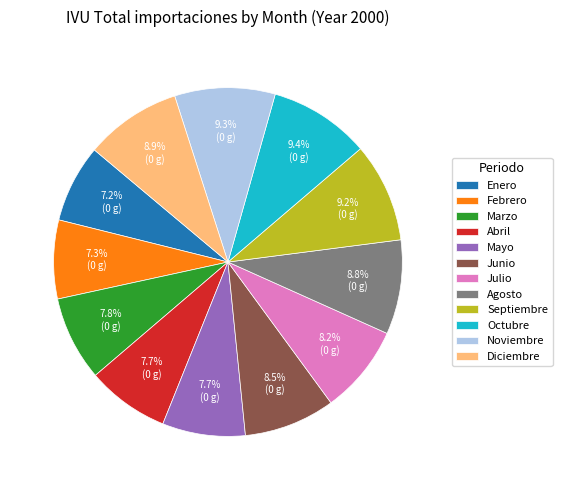

To the nearest percent, what percentage of the pie is Mayo?

8%